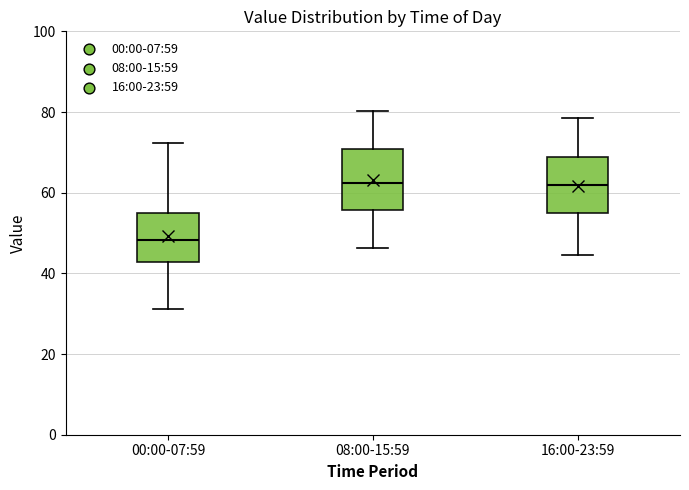

Where does the median line of the box for 16:00-23:59 sit on the y-axis? The values are not printed on the chart, so give them approximately, as read against the axis.

62